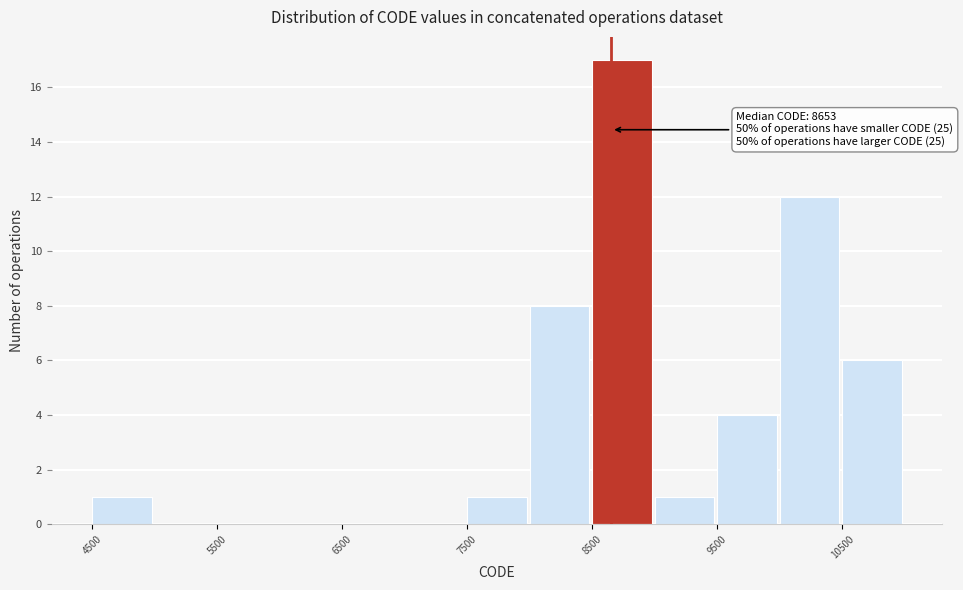

Which range on the x-axis has the tallest bar?

8500 to 9000